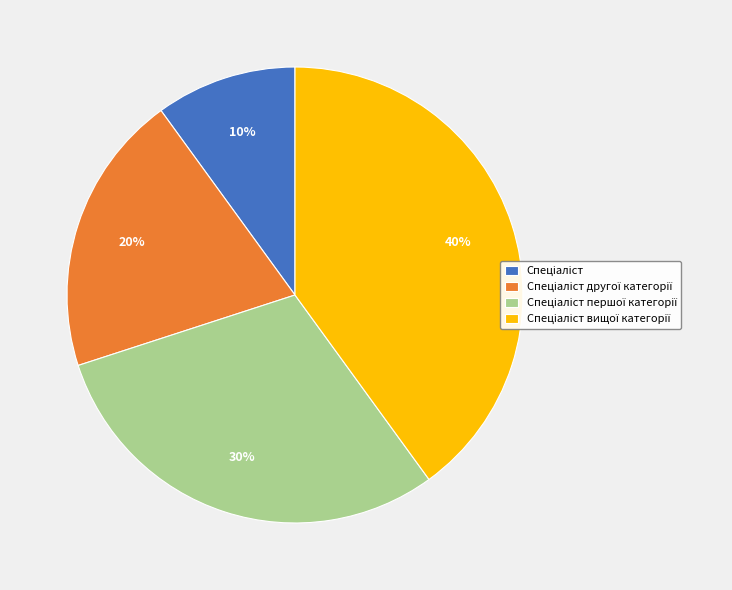

Is there any slice that represents more than half of the pie?

No